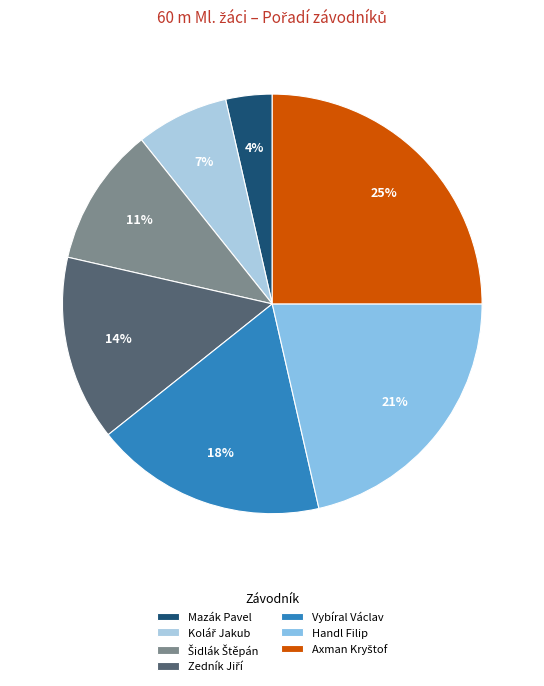

How many segments does this pie chart have?

7